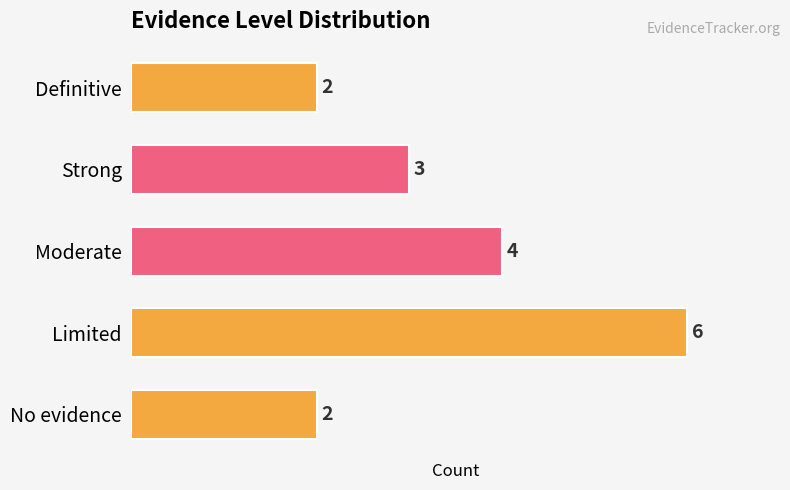

Read the value at Moderate.

4